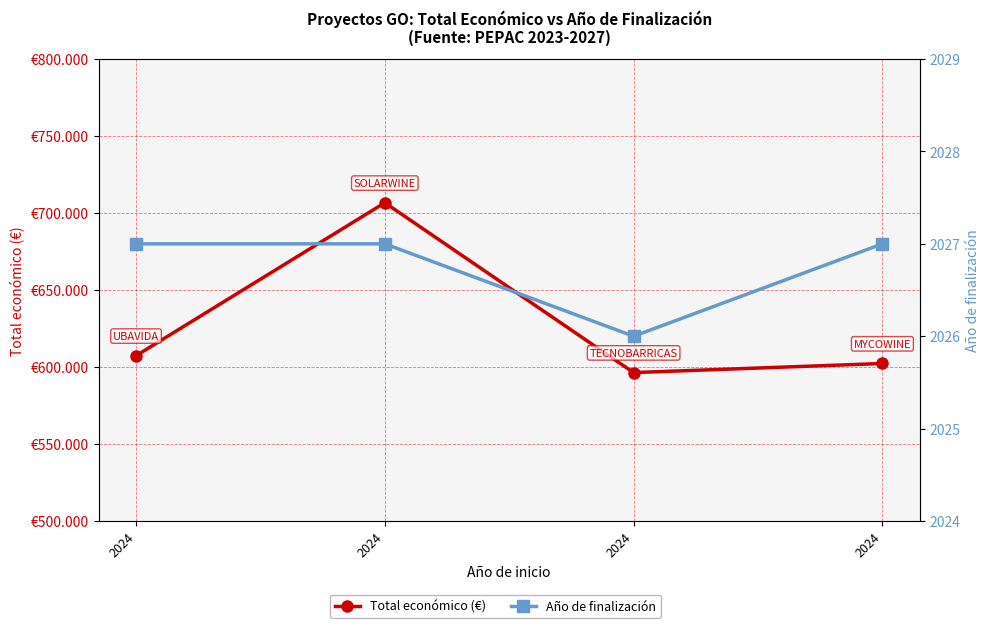

Count the number of data series in this chart.

2